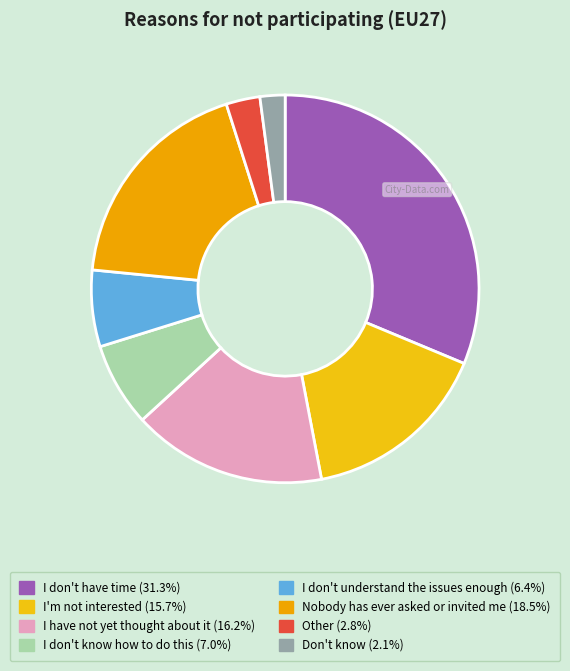

How many segments does this pie chart have?

8